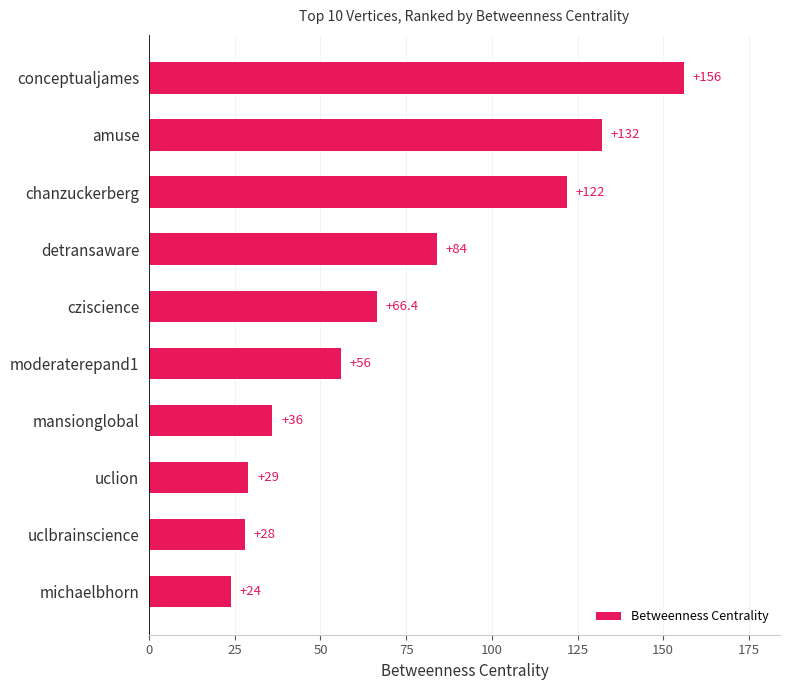

What is the value of the 10th bar from the top?

24.0